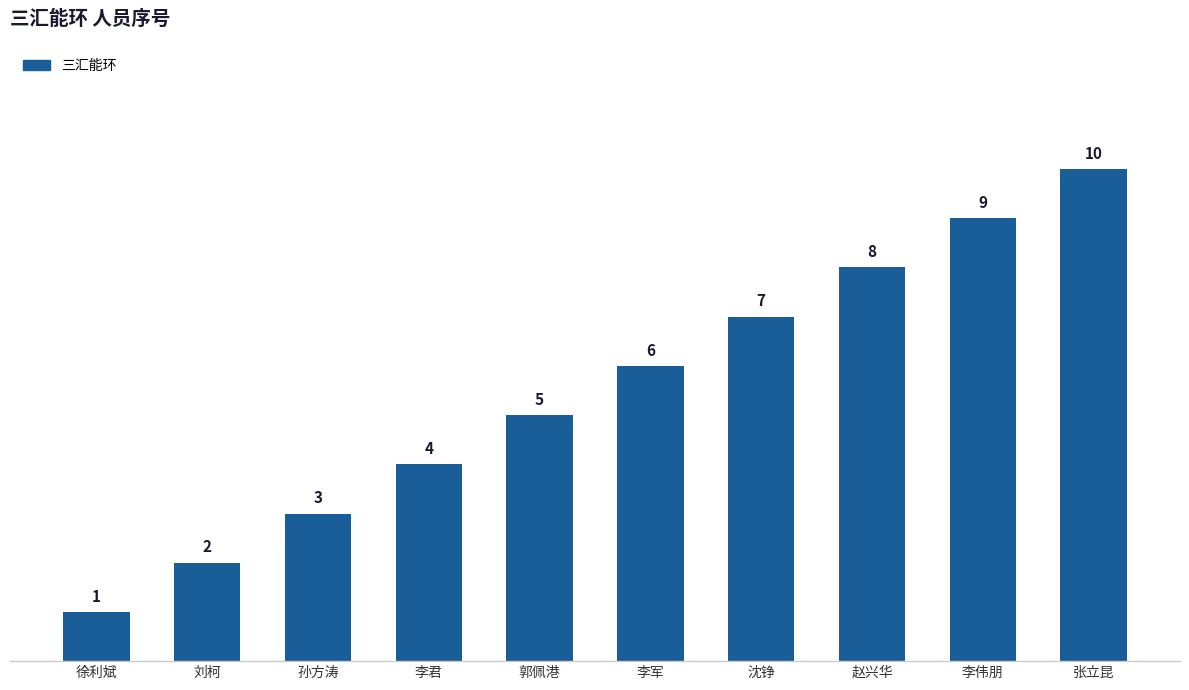

What is the minimum value shown in the chart?

1